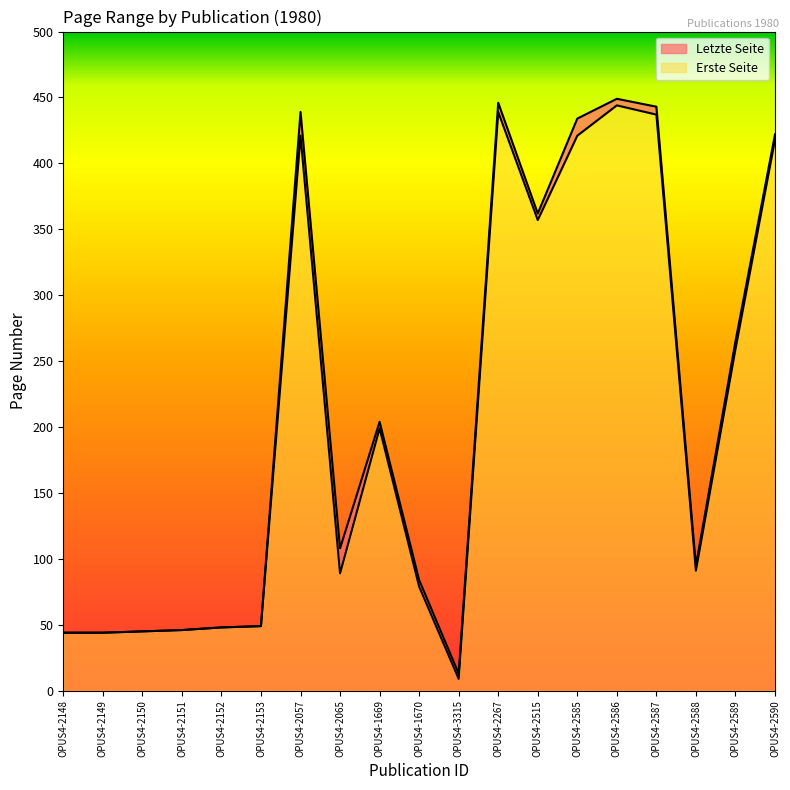

What position from the right is OPUS4-2585?

6